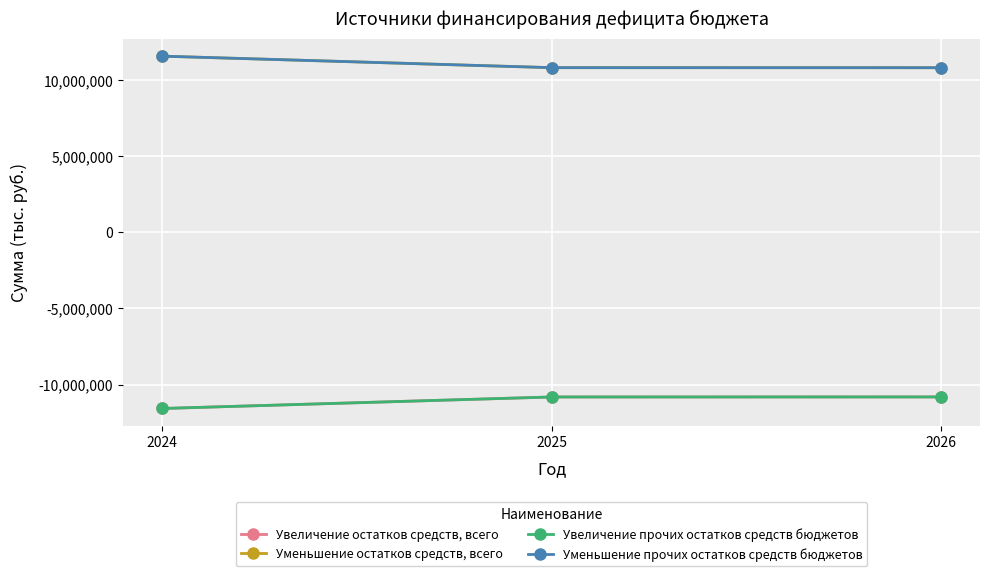

The Увеличение прочих остатков средств бюджетов series shows -2919313 at 2026. True or false?

False